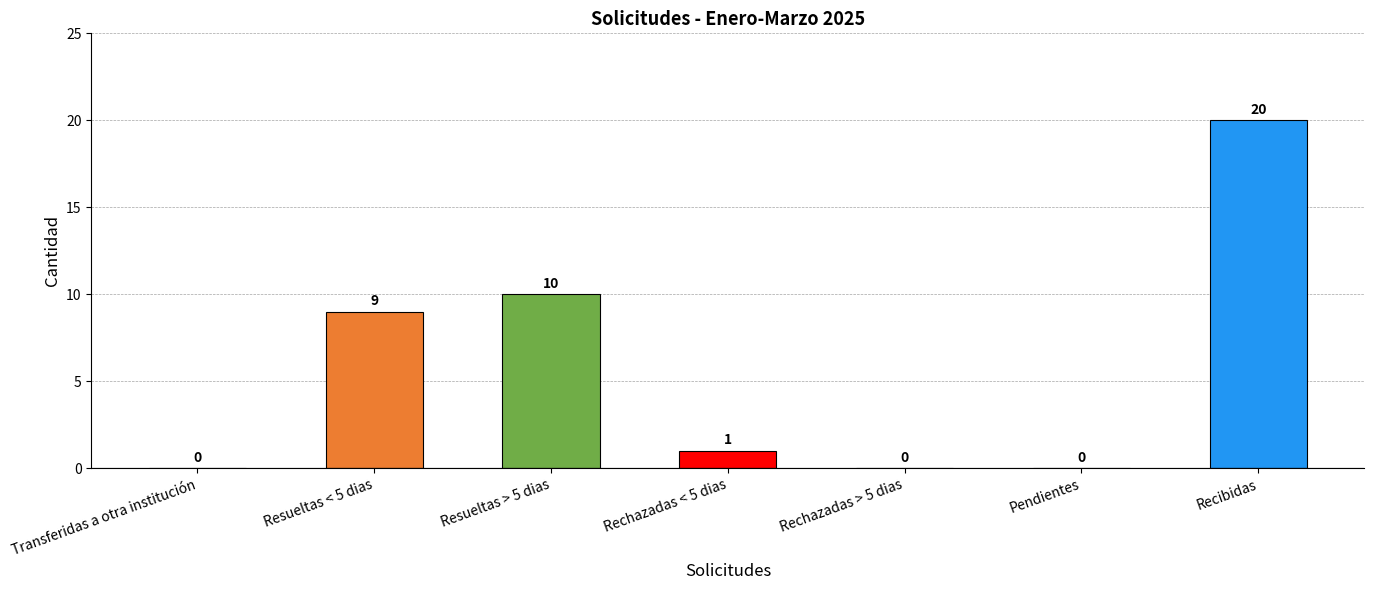

What is the sum of all values?

40